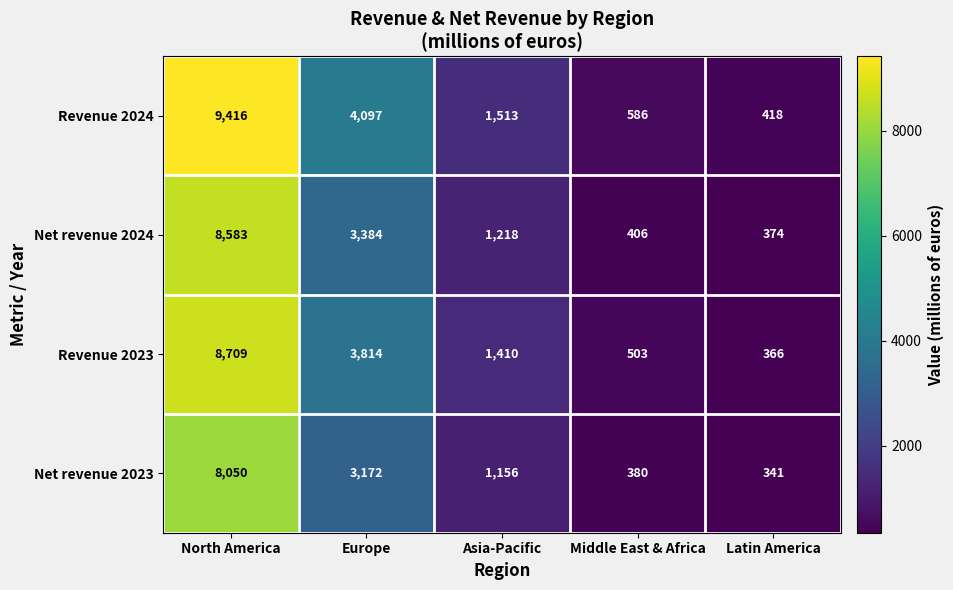

Between North America and Asia-Pacific, which series saw the biggest shift?

Revenue 2024